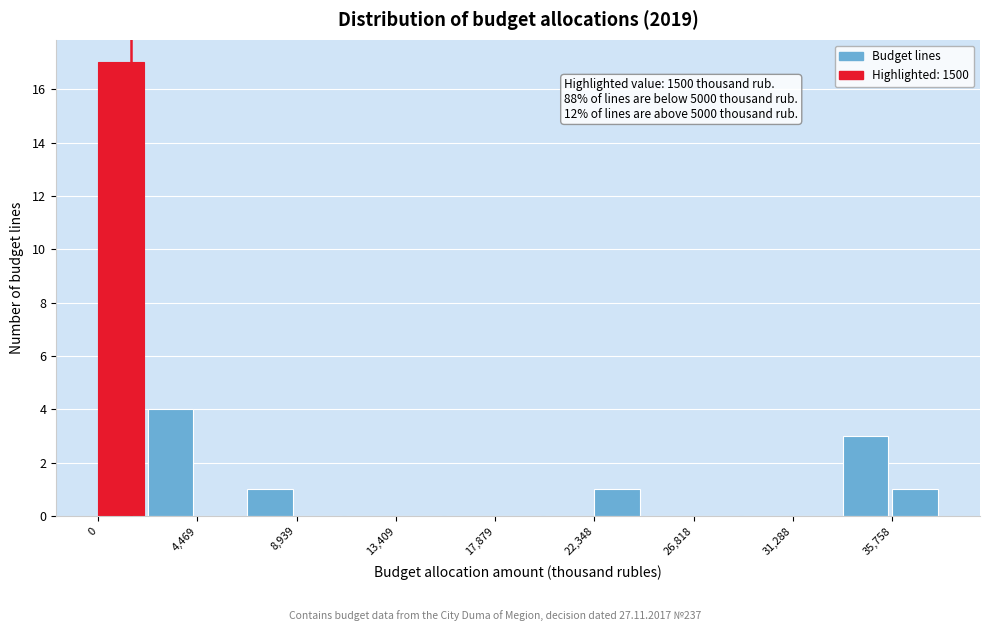

Which range on the x-axis has the tallest bar?

0 to 2000